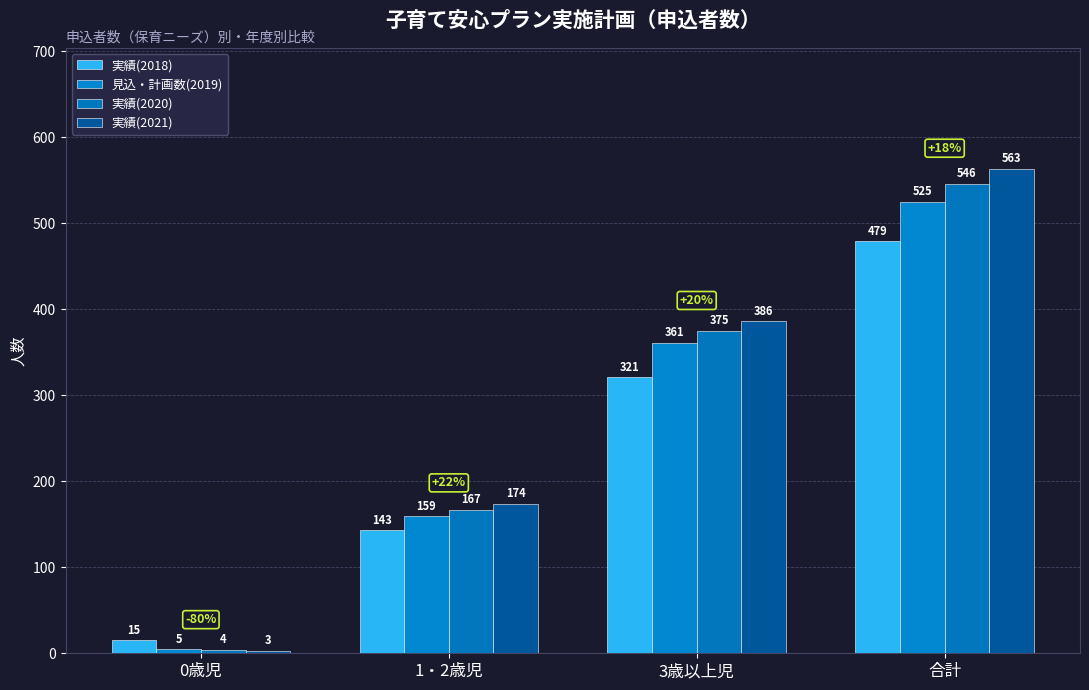

What is the average value of the 実績(2021) series?

282